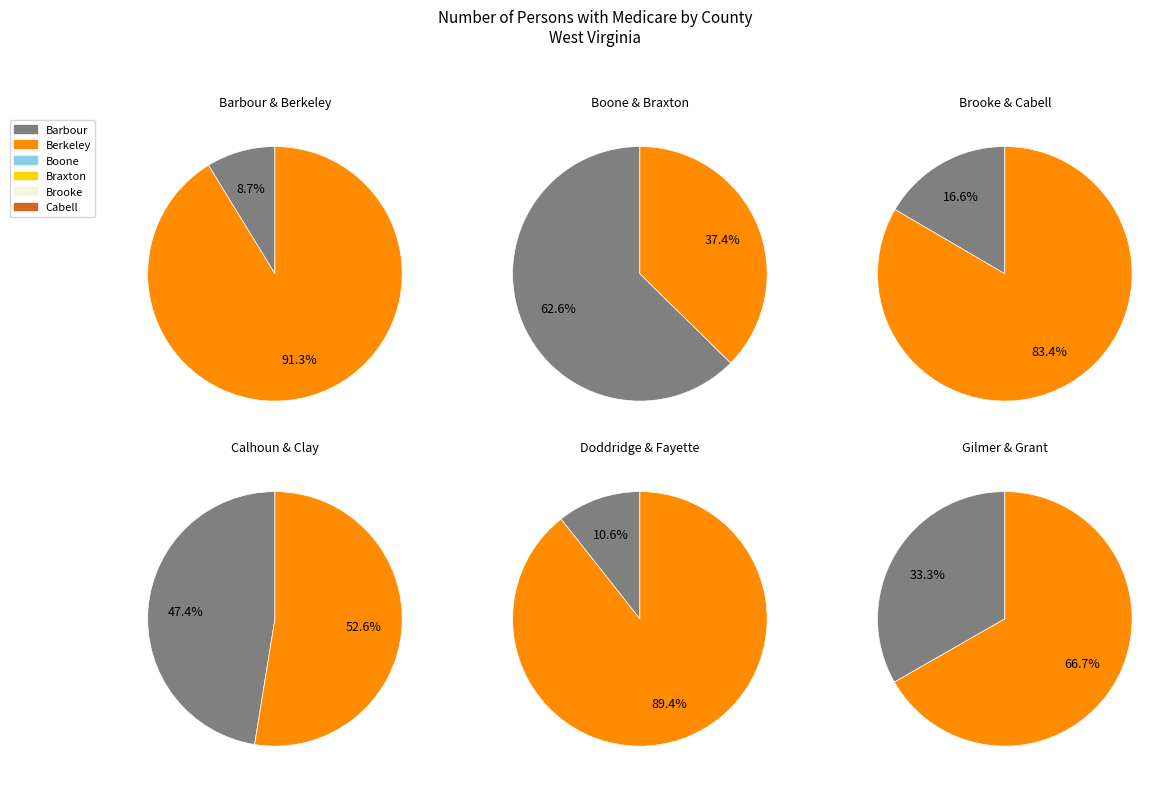

Is Brooke the majority of the pie?

No